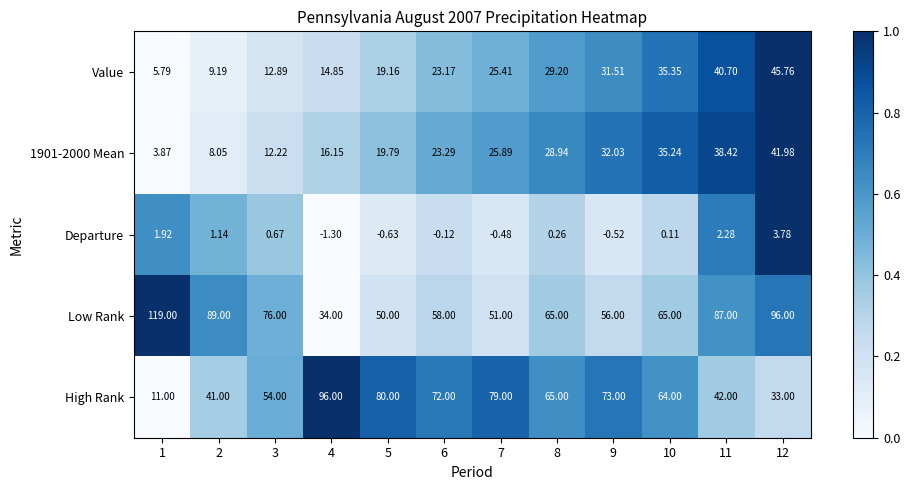

Which series changed the most between 5 and 12?

High Rank